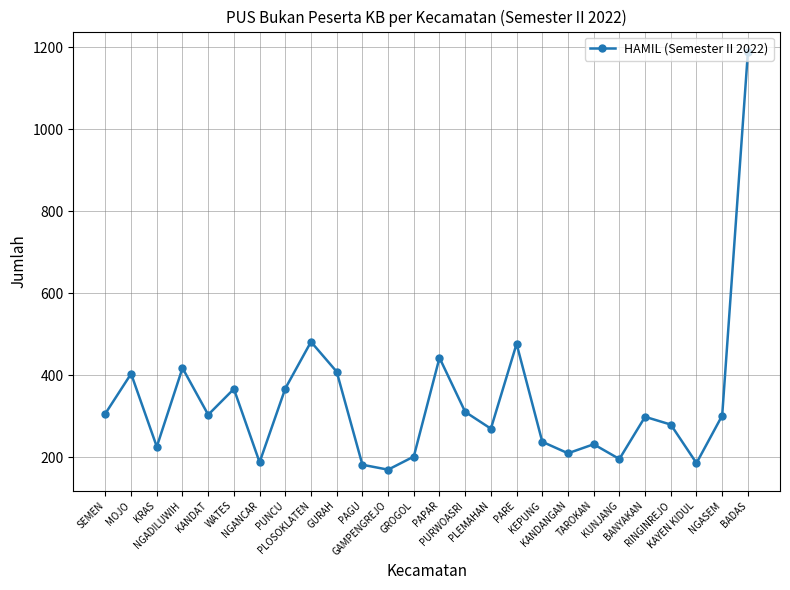

What is the minimum value shown in the chart?

170